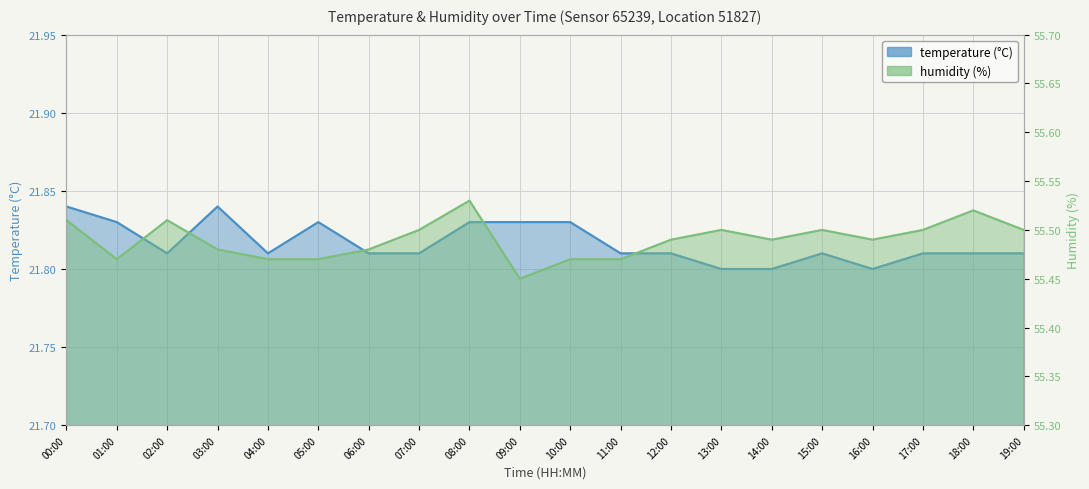

True or false: humidity and temperature intersect in this chart.

False